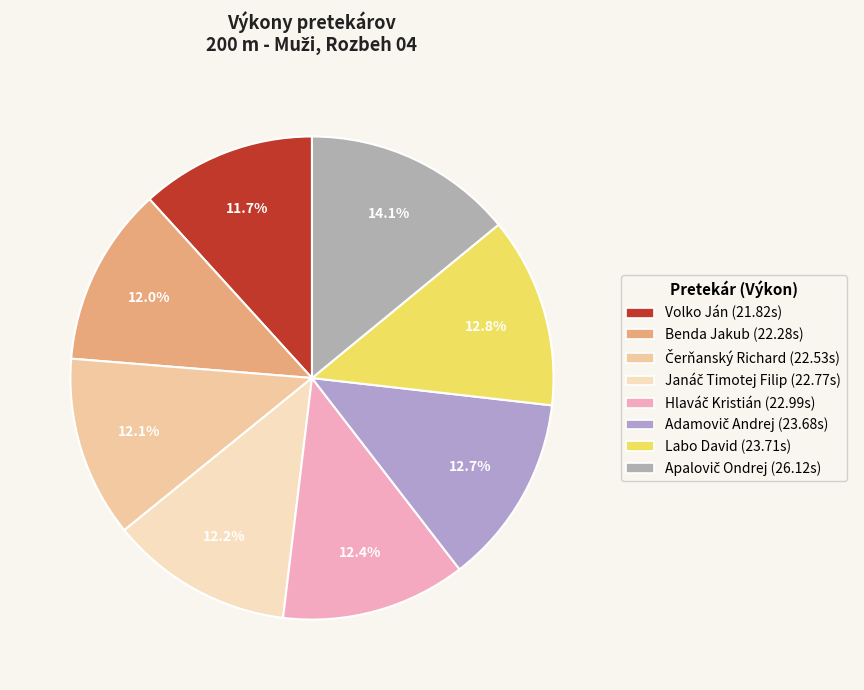

The Adamovič Andrej slice represents 3% of the pie. True or false?

False